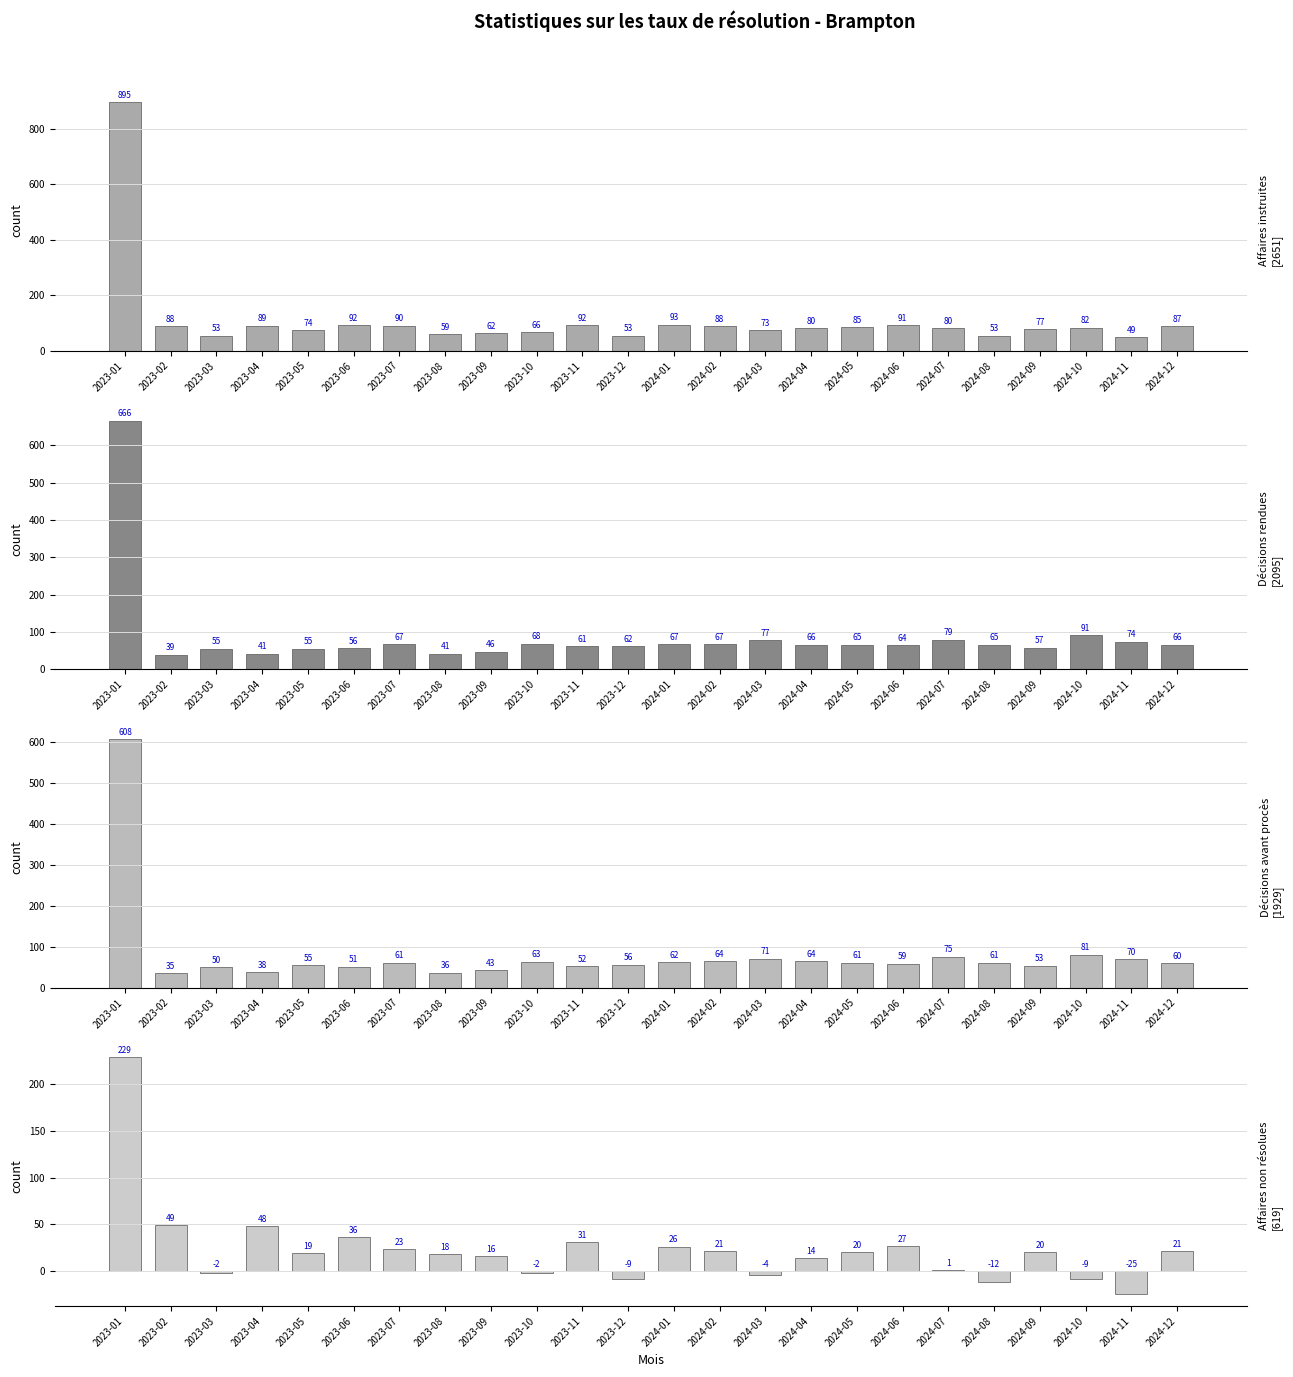

True or false: Décisions avant procès has a value of 18 at 2023-07.

False